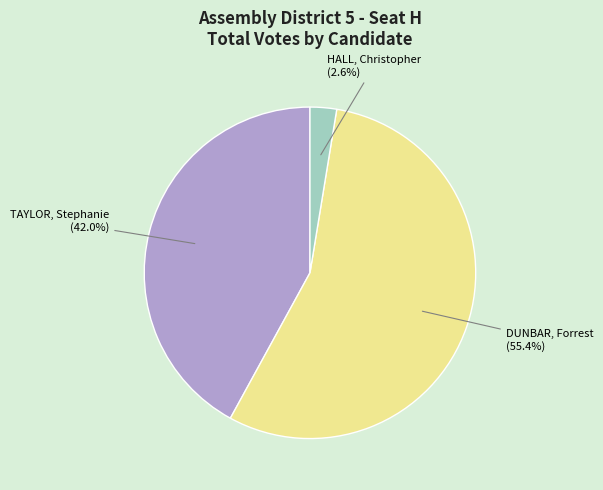

Rank the categories by value from highest to lowest.

DUNBAR, Forrest, TAYLOR, Stephanie, HALL, Christopher